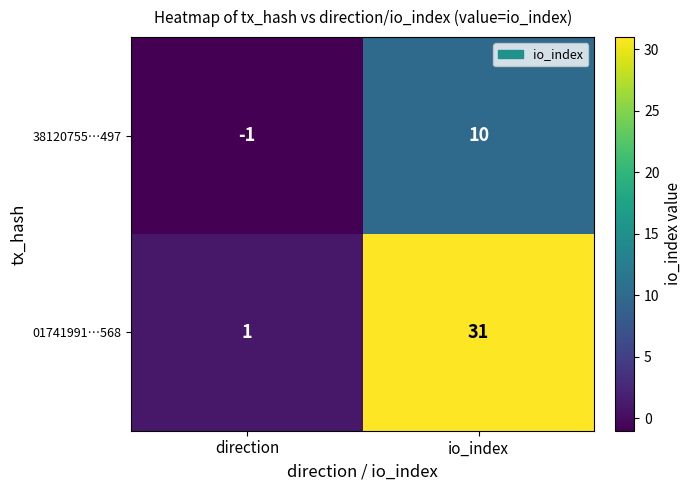

Between direction and io_index, which series saw the biggest shift?

01741991…568